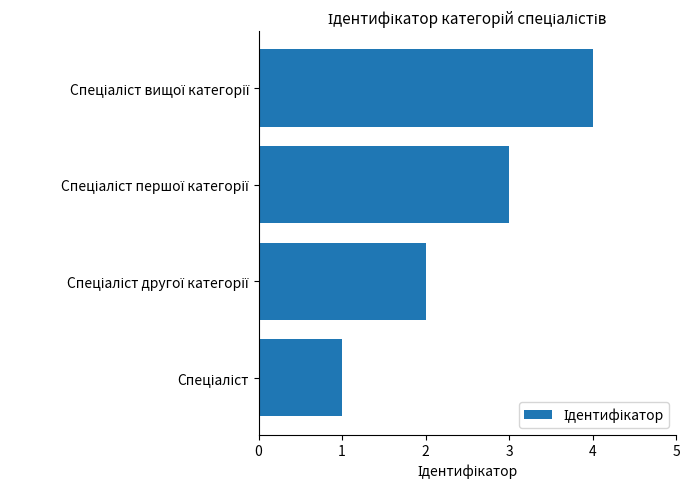

What is the greatest value displayed?

4